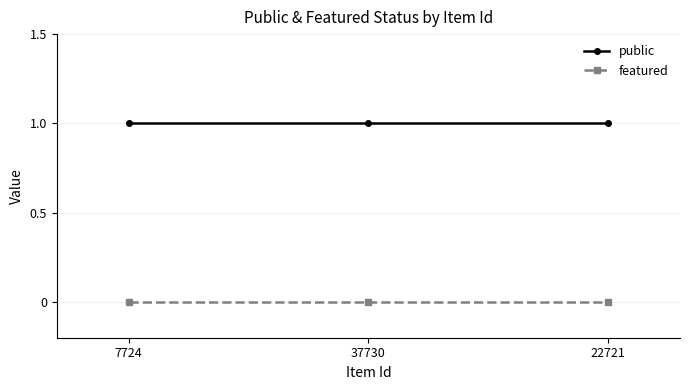

Which series has the largest total across all categories?

public